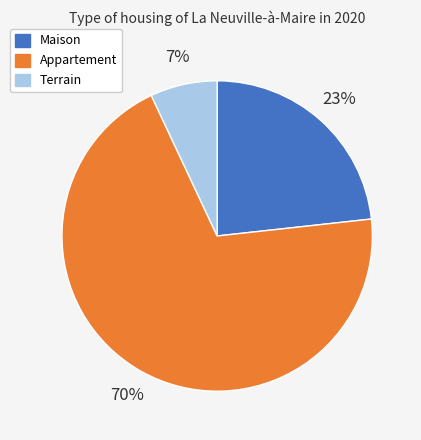

To the nearest percent, what is the average slice percentage?

33%